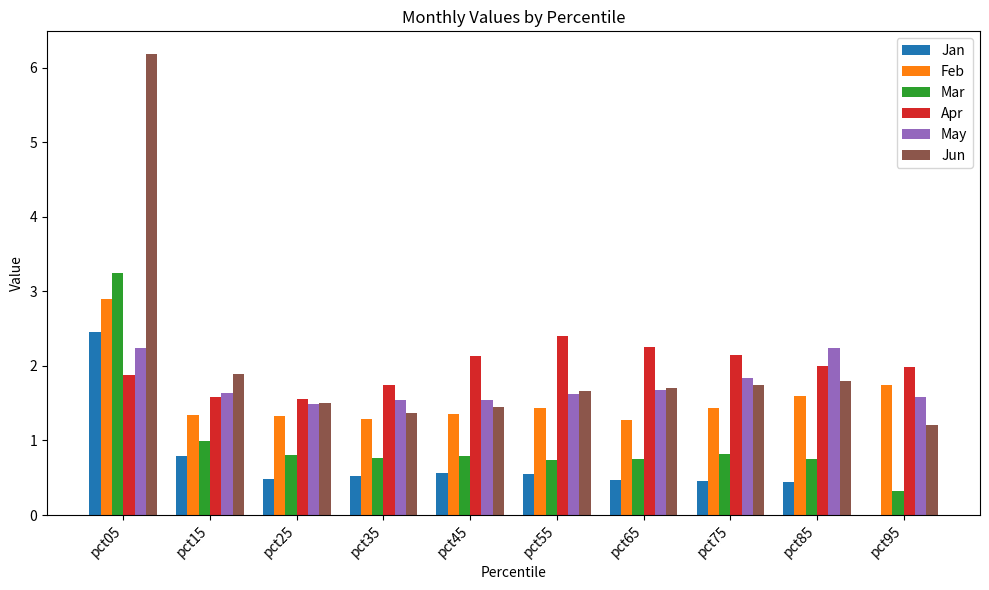

Which series has the widest spread of values?

Jun